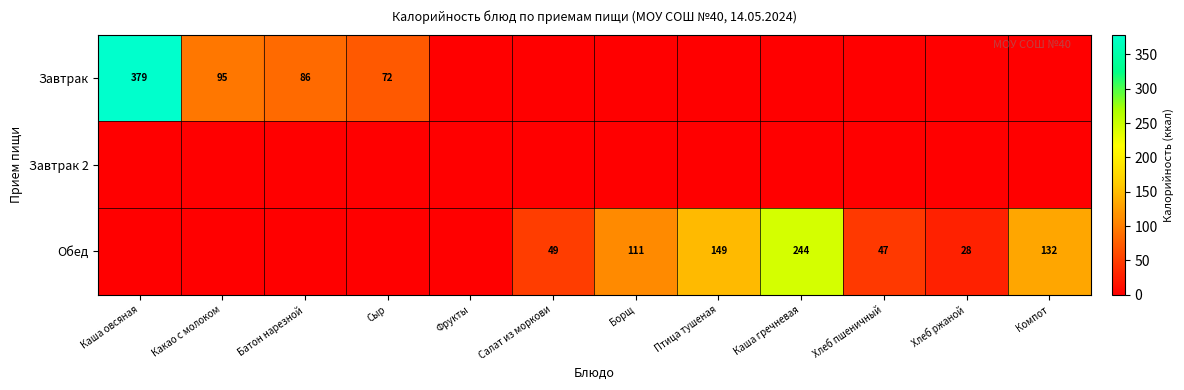

At how many categories does at least one series exceed 189?

2